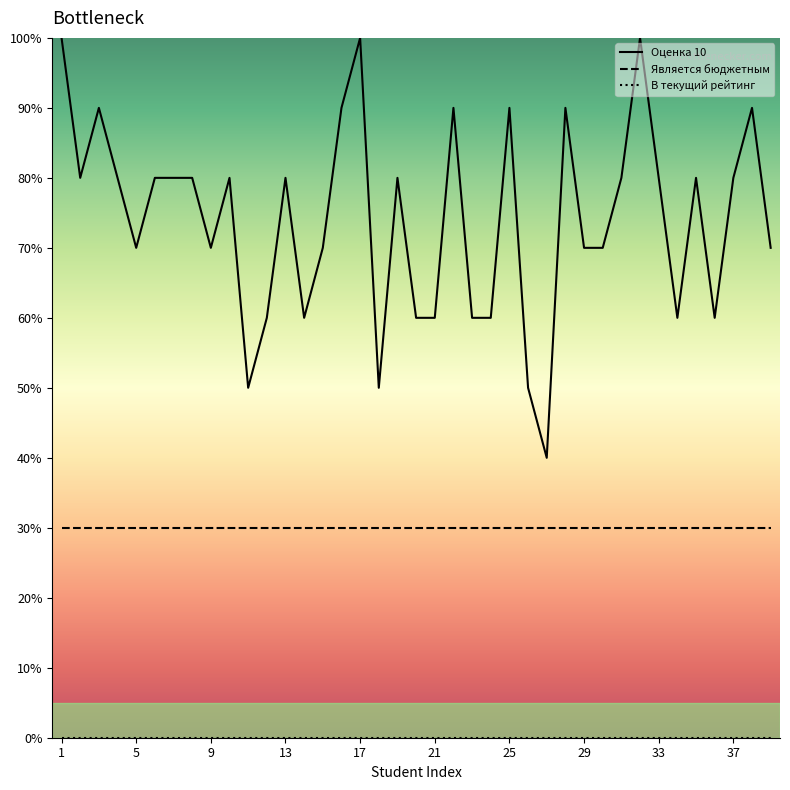

Which category has the highest value in the Оценка 10 series?

1